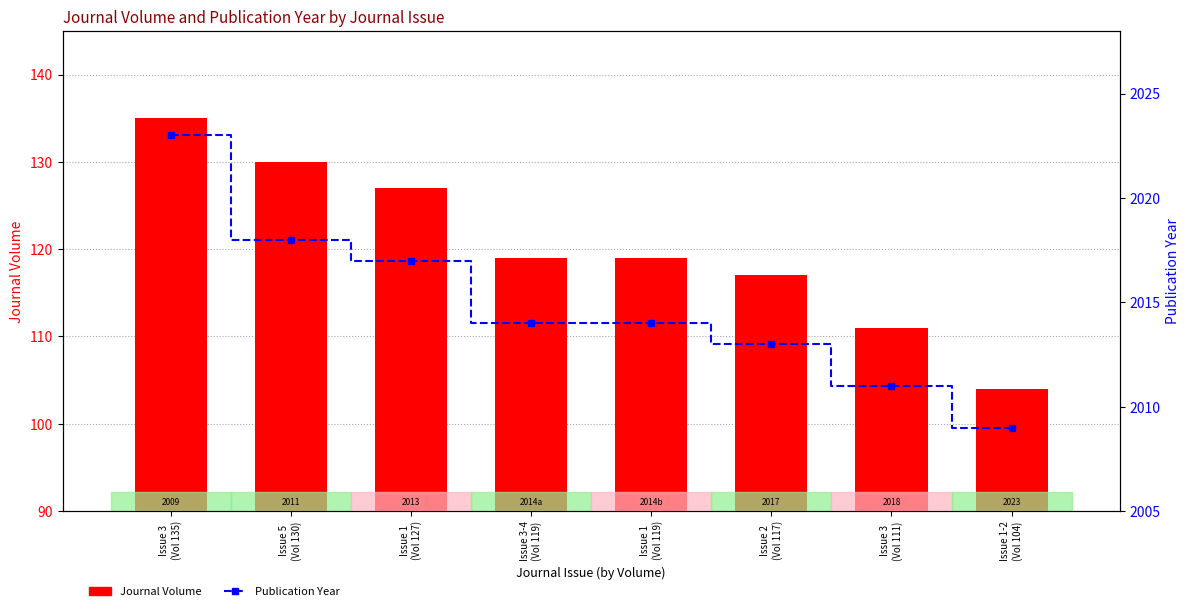

How many groups of bars are there?

8